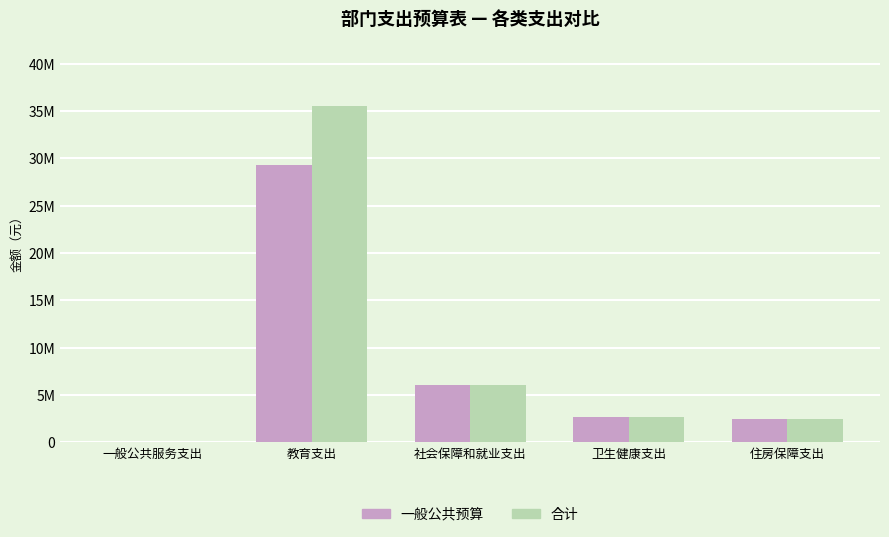

What is the difference between the 一般公共预算 values at 卫生健康支出 and 一般公共服务支出?

2626540.0